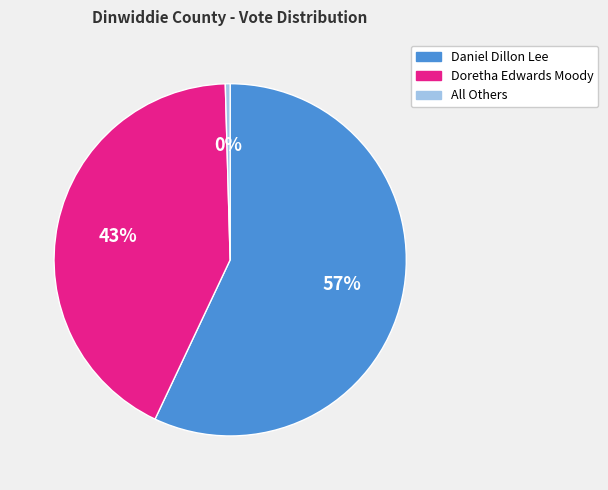

Is it true that All Others is 14% of the pie?

False